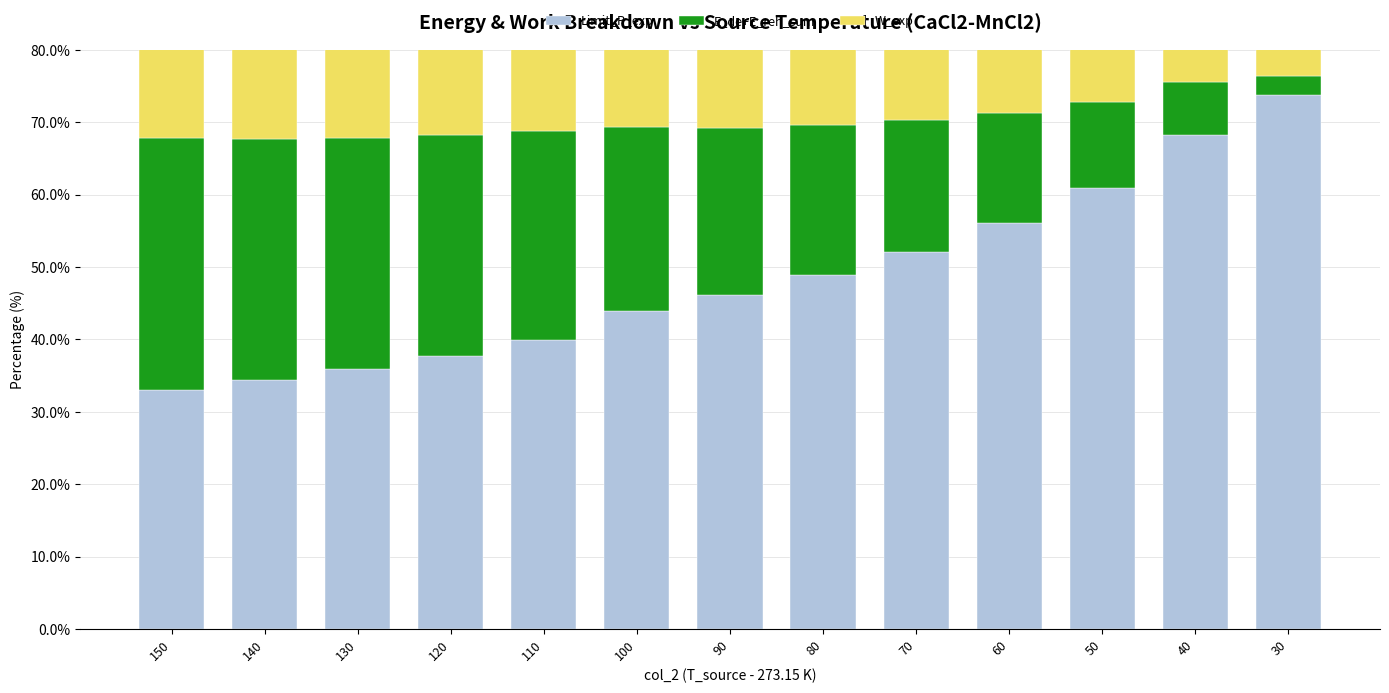

What is the difference between the maximum and minimum values in the E_de+E_reh_sum series?

32.2